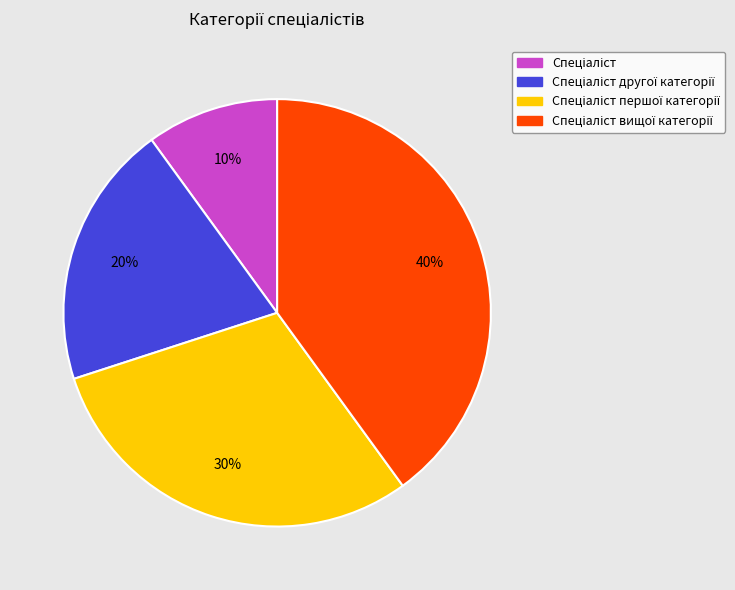

To the nearest percent, what is the difference between the largest and smallest slice percentages?

30%